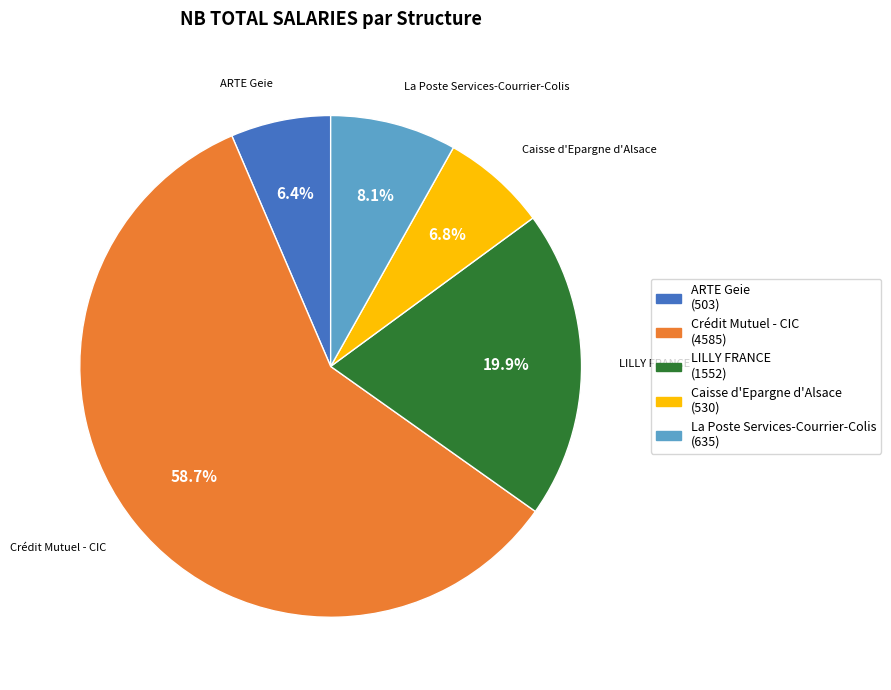

What is the largest slice in the pie chart?

Crédit Mutuel - CIC